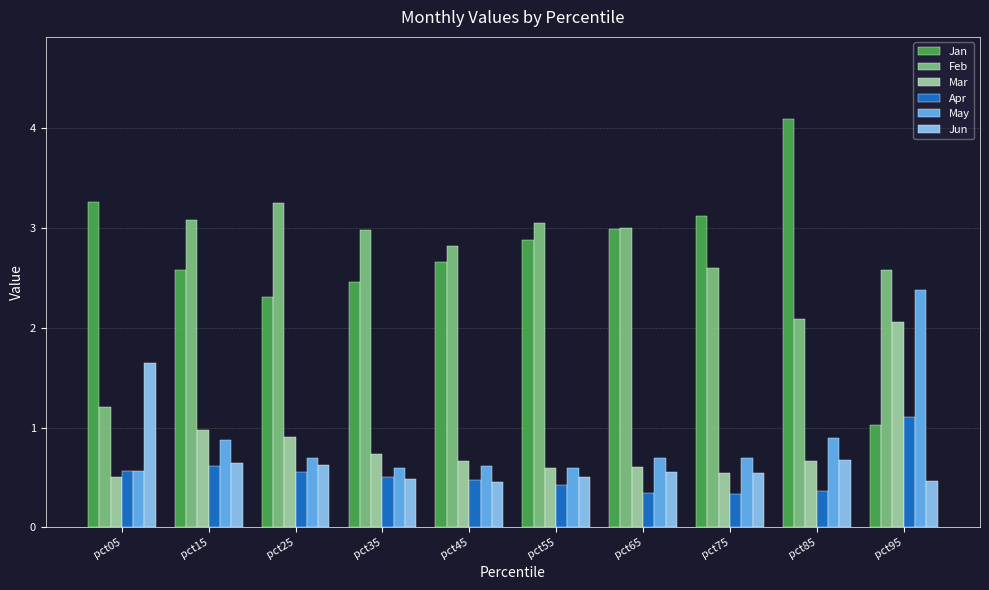

Is the value of May at pct65 greater than the value of Jan at pct85?

No